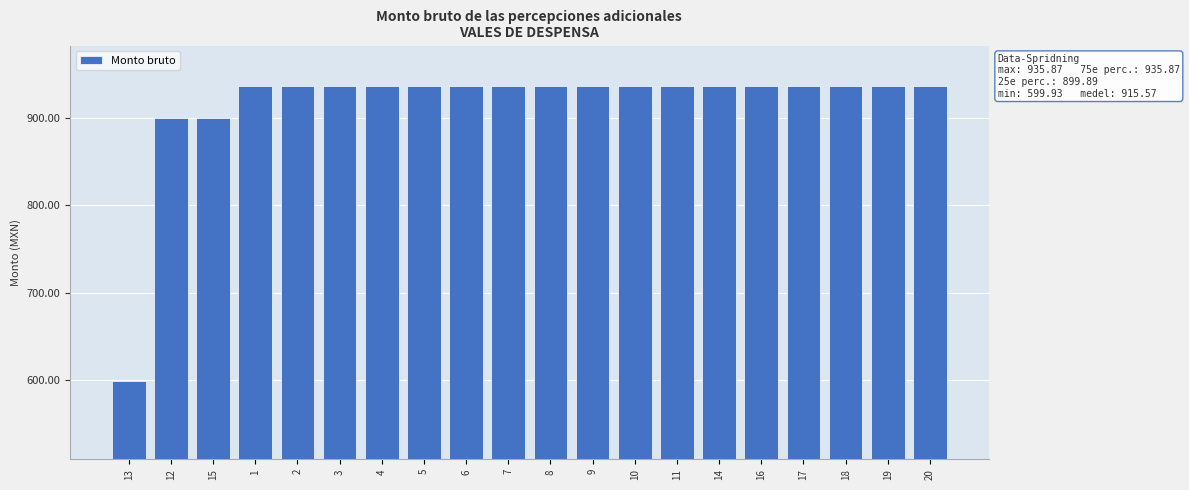

What is the label of the 18th bar from the left?

18